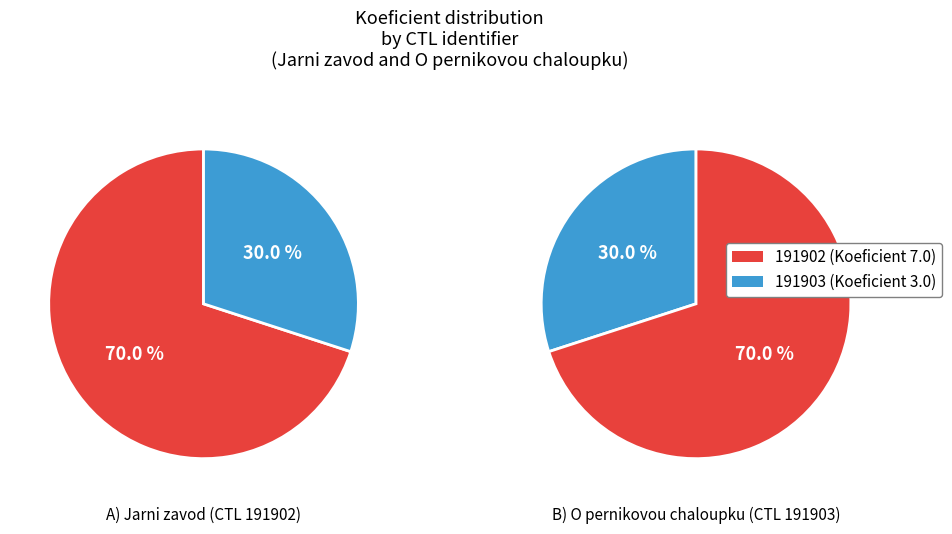

To the nearest percent, what percentage of the pie is 191902?

70%